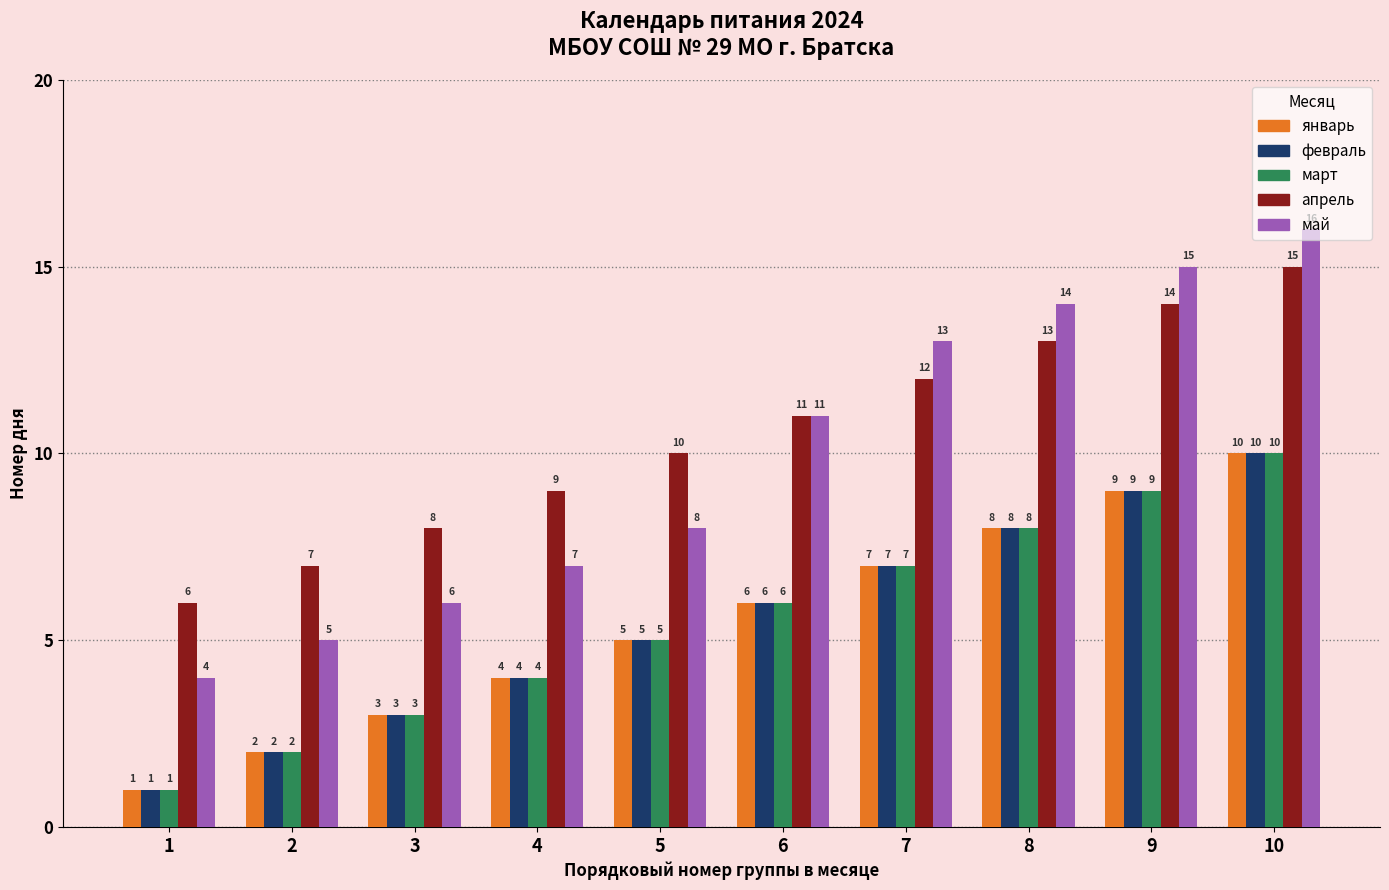

What is the value of the апрель bar at the 1st from the left?

6